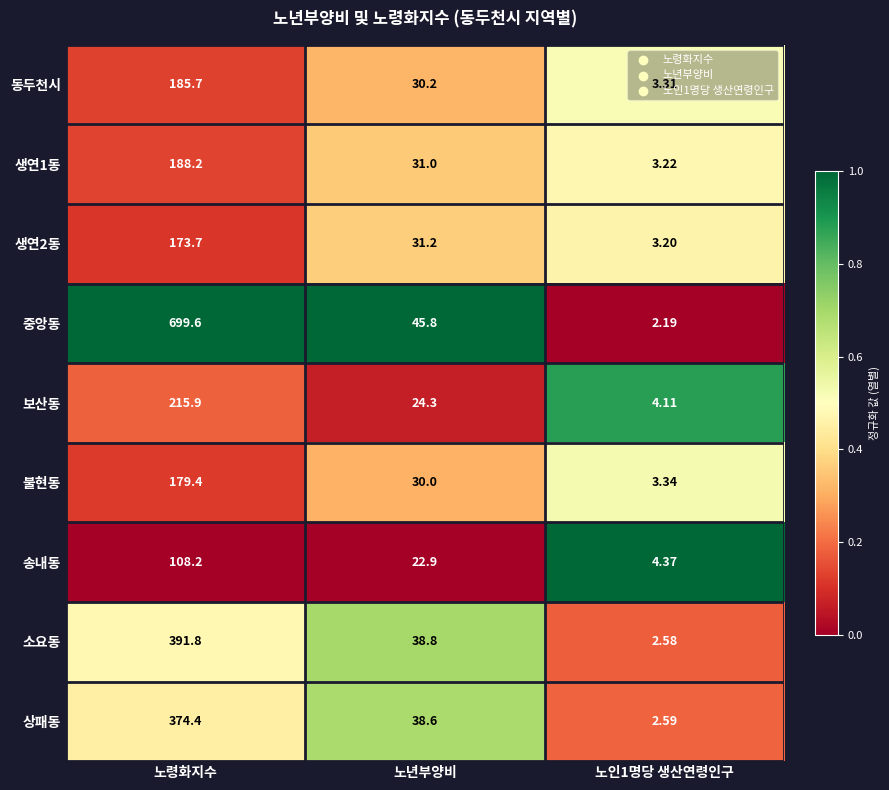

Between 노년부양비 and 노인1명당 생산연령인구, which series saw the biggest shift?

중앙동